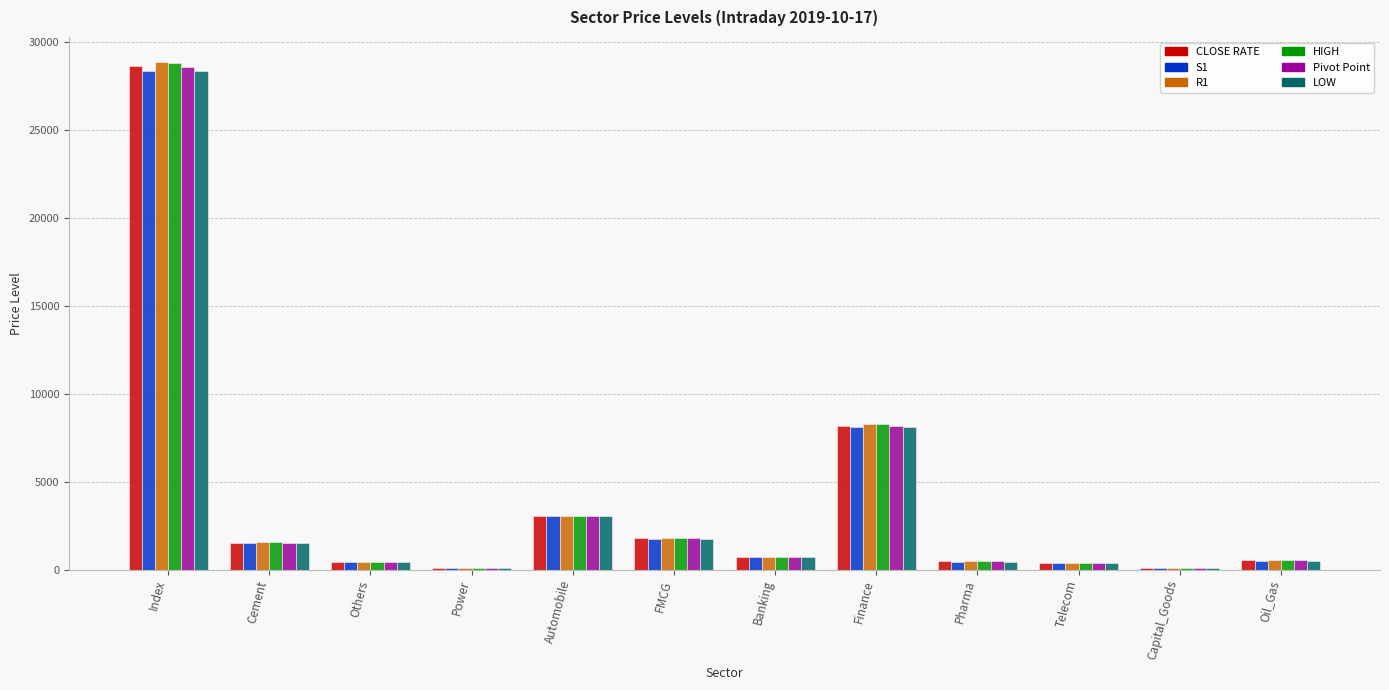

Which series changed the most between Finance and Telecom?

HIGH